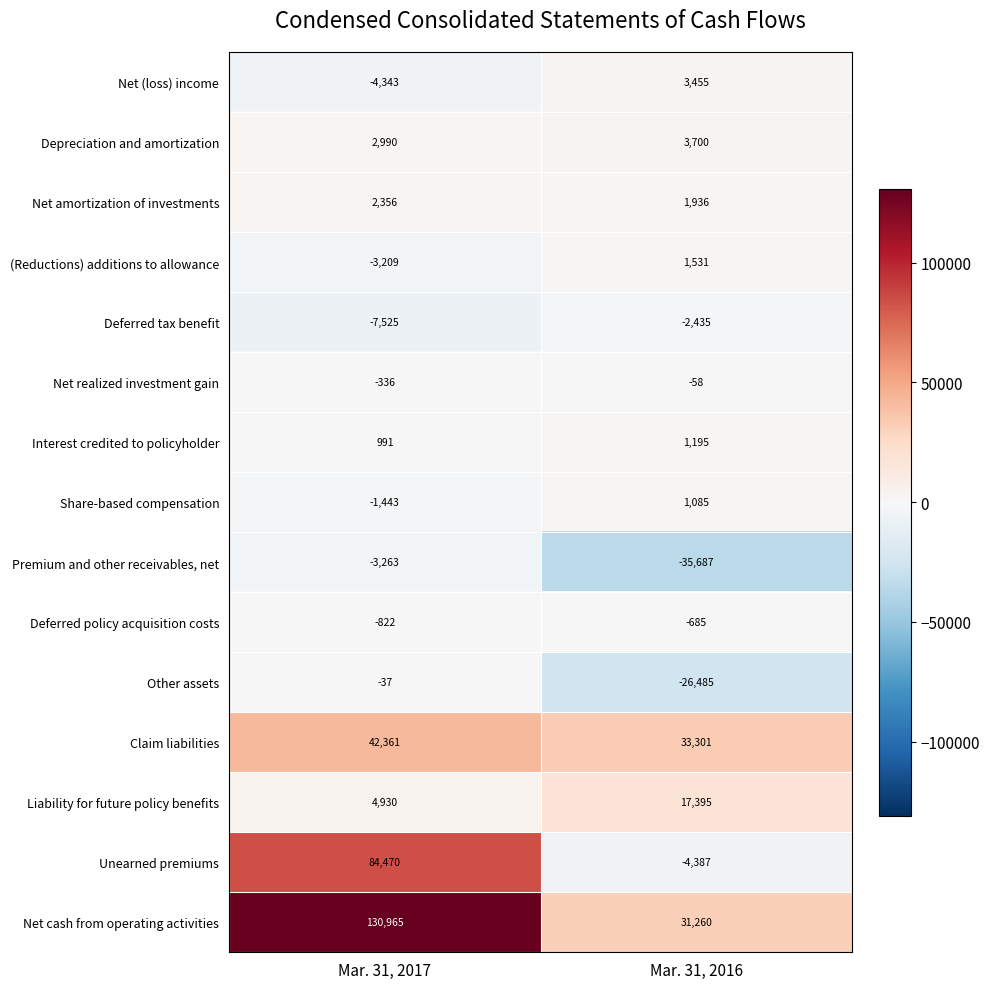

Rank the series by their maximum value, from highest to lowest.

Net cash from operating activities, Unearned premiums, Claim liabilities, Liability for future policy benefits, Depreciation and amortization, Net (loss) income, Net amortization of investments, (Reductions) additions to allowance, Interest credited to policyholder, Share-based compensation, Other assets, Net realized investment gain, Deferred policy acquisition costs, Deferred tax benefit, Premium and other receivables, net